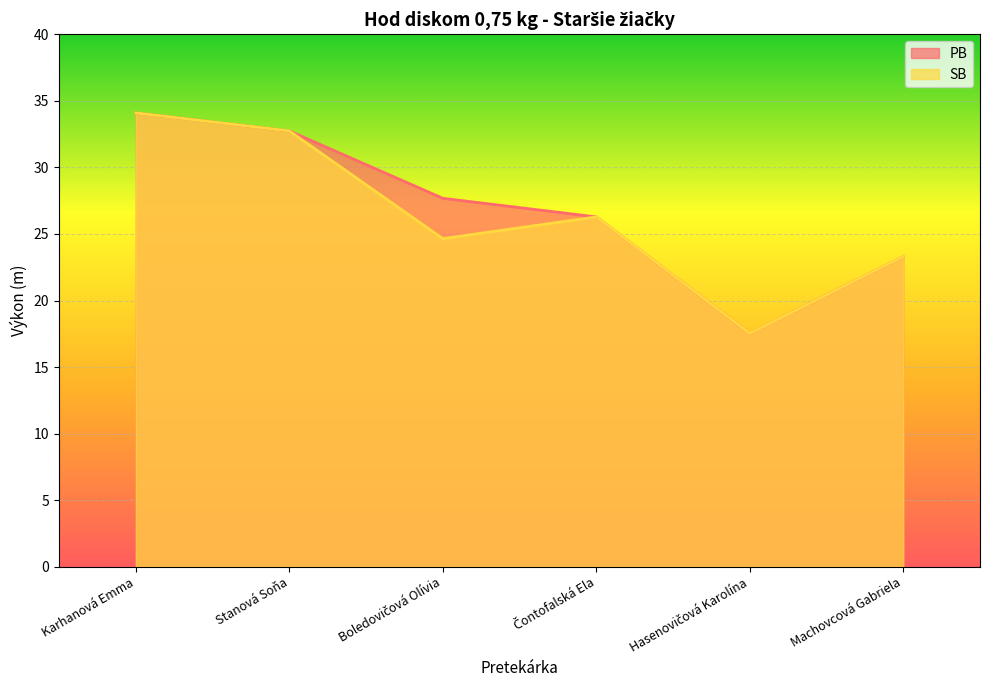

Is it true that PB equals 27.7 at Boledovičová Olívia?

True